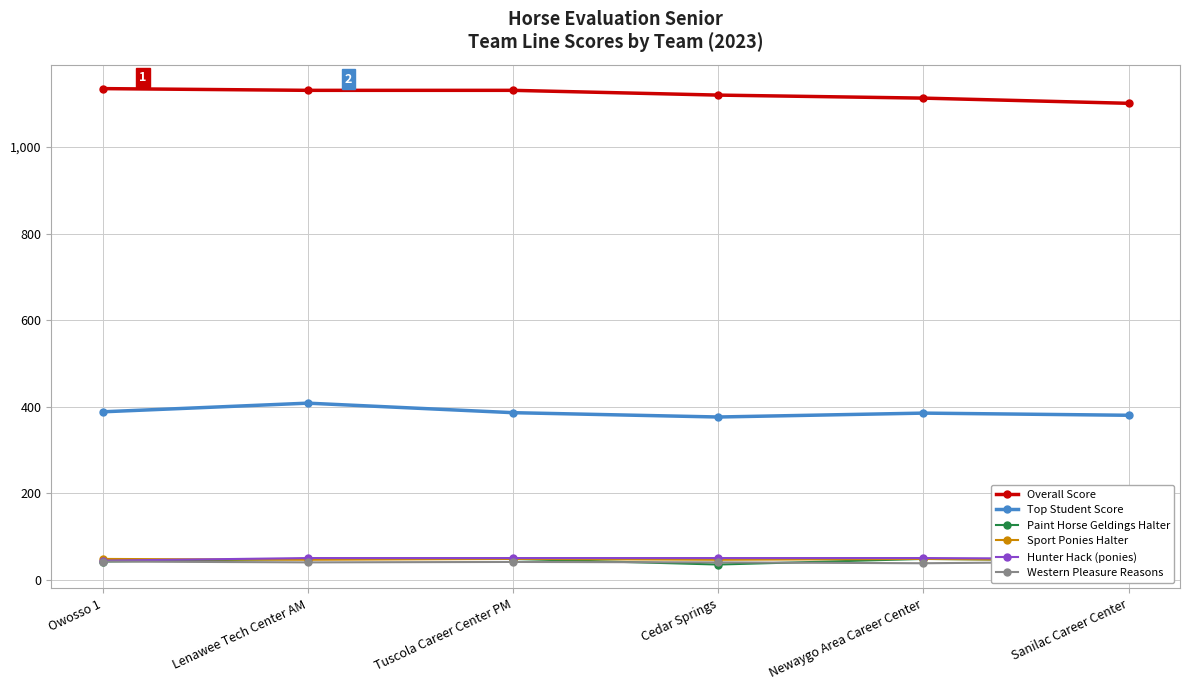

Reading left to right, list all the values displayed in this chart.

Overall Score: 1135	1131	1131	1120	1113	1101
Top Student Score: 388	408	386	376	385	380
Paint Horse Geldings Halter: 42	48	48	35	48	44
Sport Ponies Halter: 48	46	48	46	48	44
Hunter Hack (ponies): 44	50	50	50	50	48
Western Pleasure Reasons: 42	40	41	40	38	42